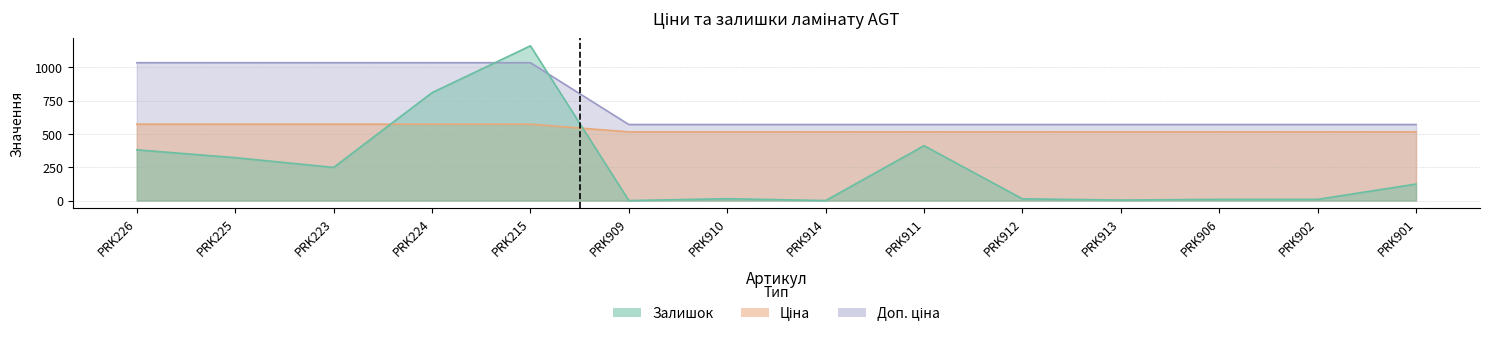

What is the label of the 6th point from the right?

PRK911